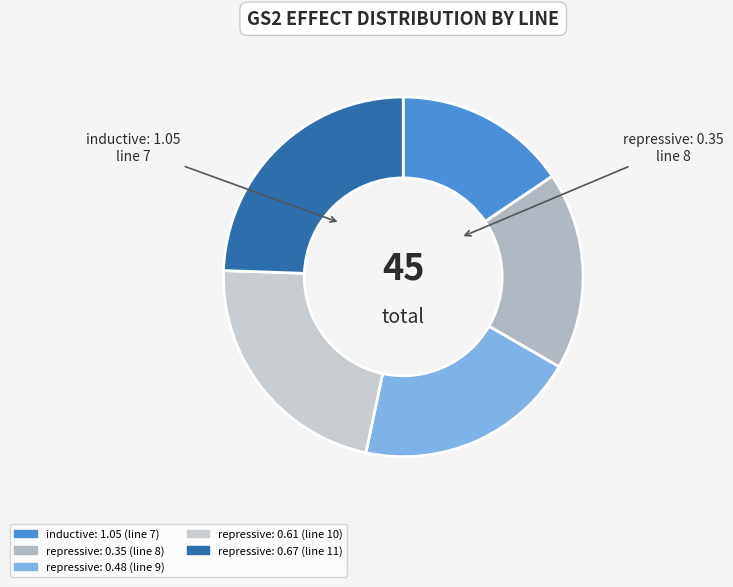

What is the largest slice in the pie chart?

repressive: 0.67